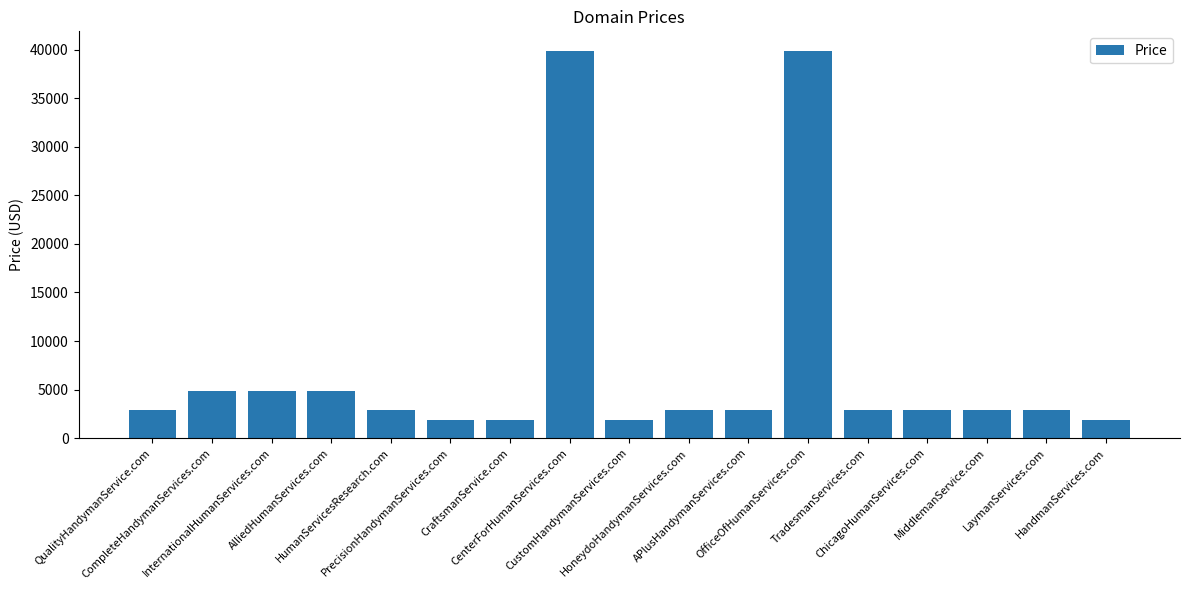

What is the value of the 4th bar from the left?

4888